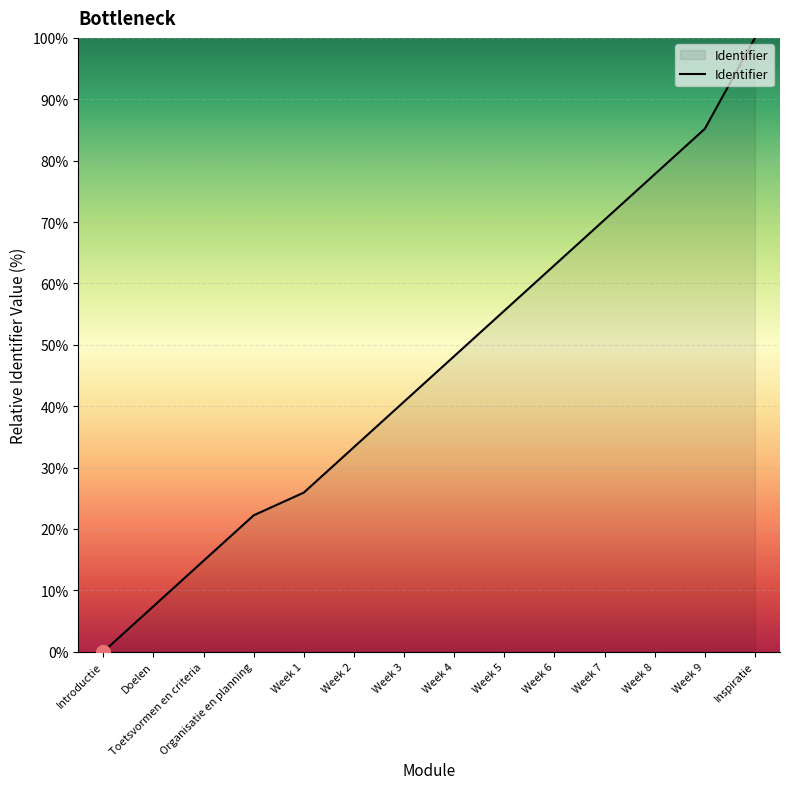

How many values are below 48?

7